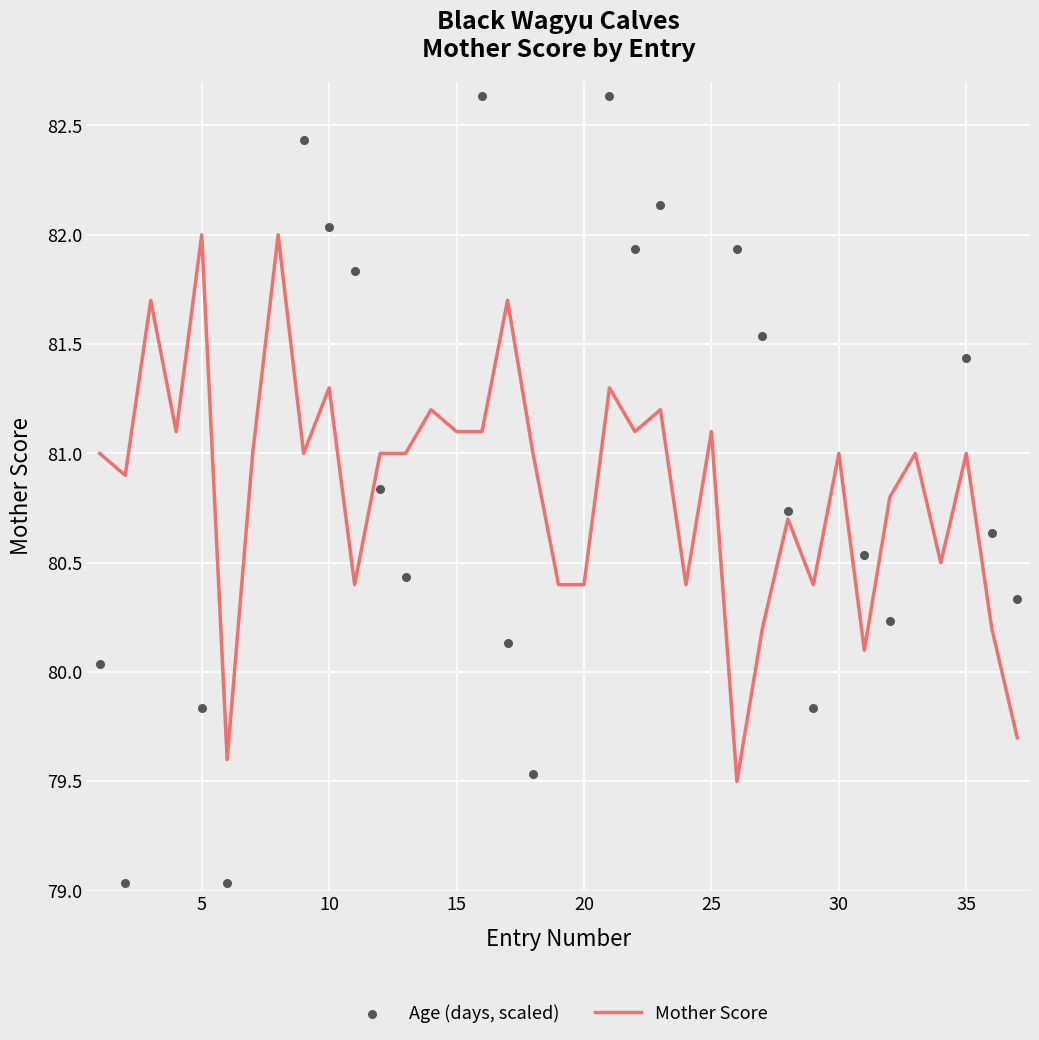

The value of Mother Score at 35 is 44.1. True or false?

False